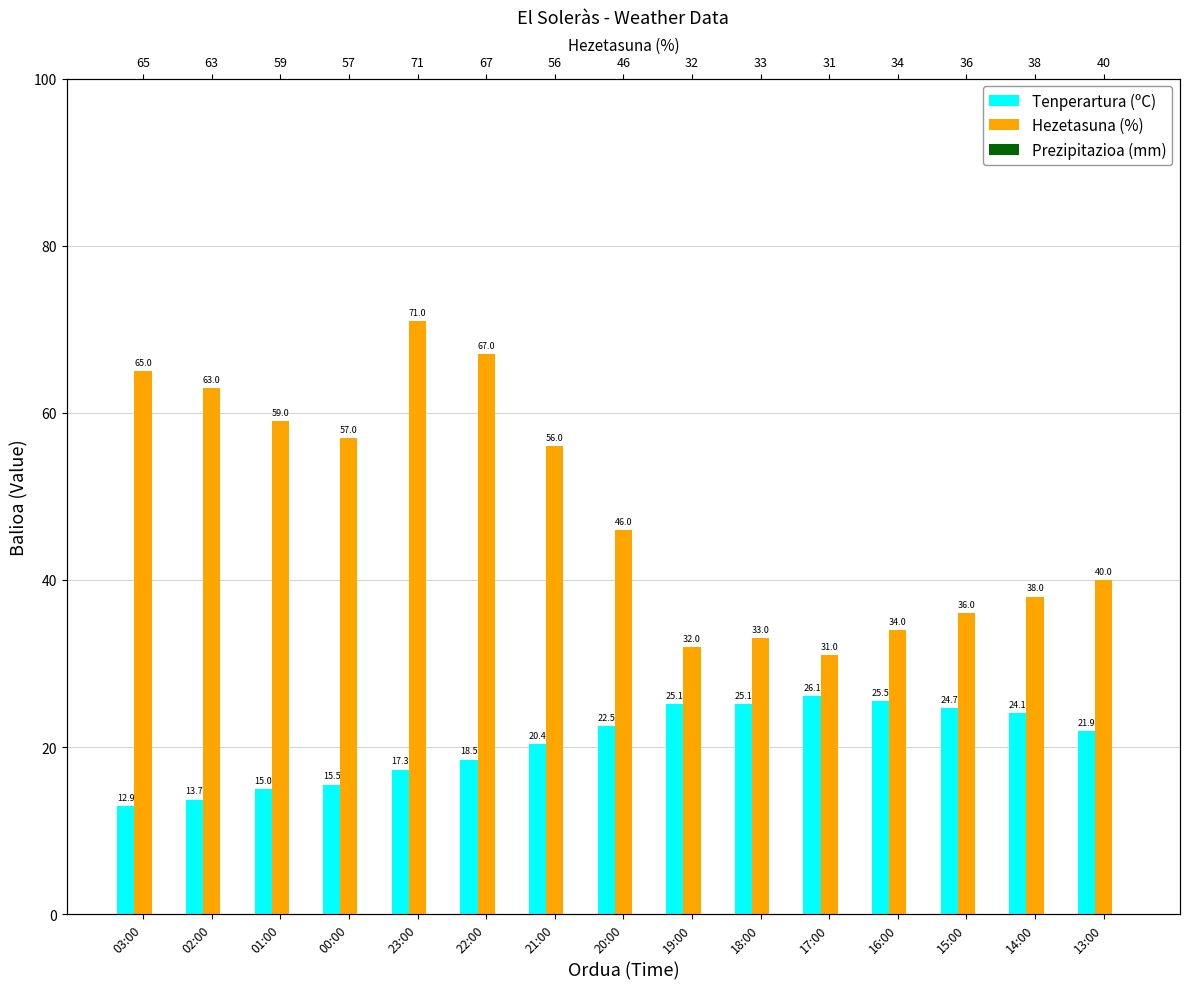

What is the total value across all series at 01:00?

74.0